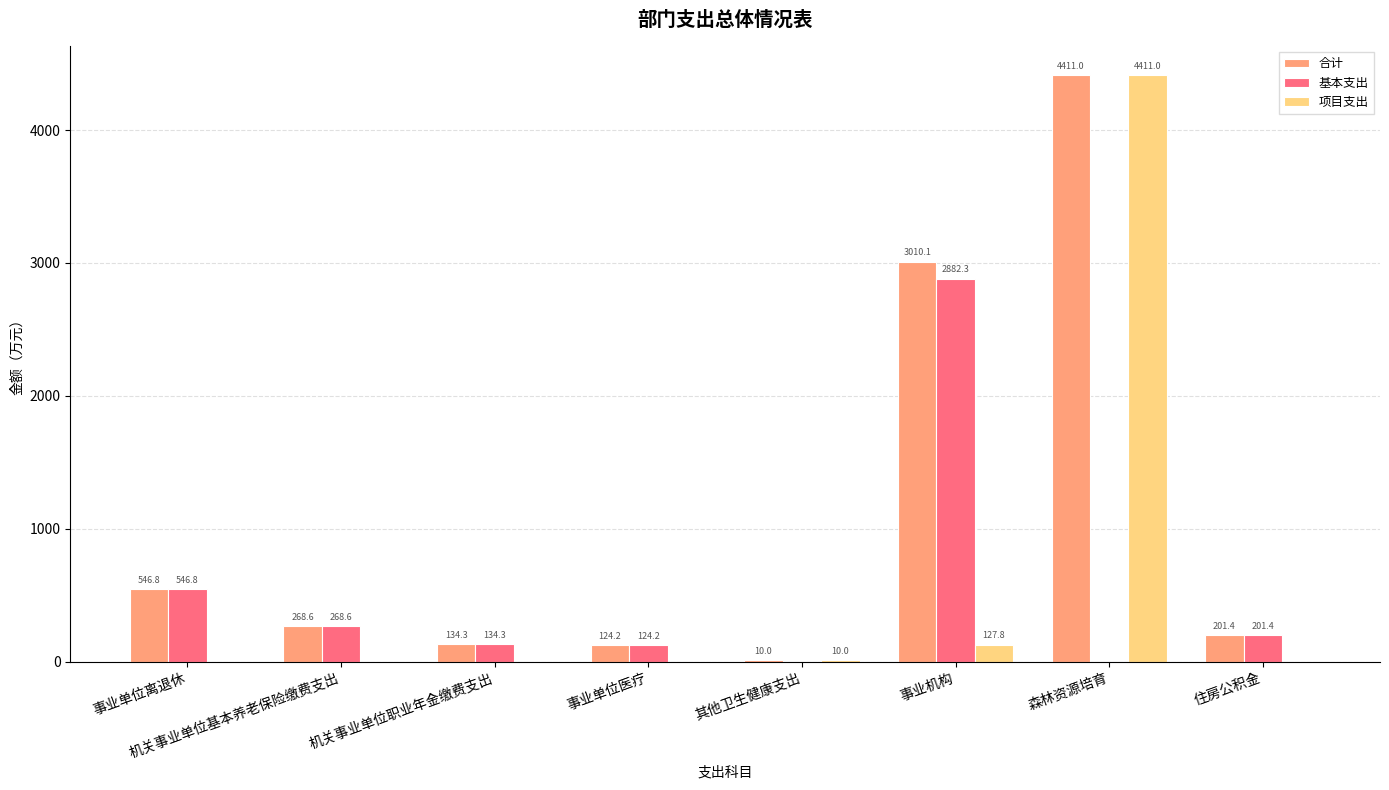

True or false: 基本支出 has a value of 0.0 at 森林资源培育.

True